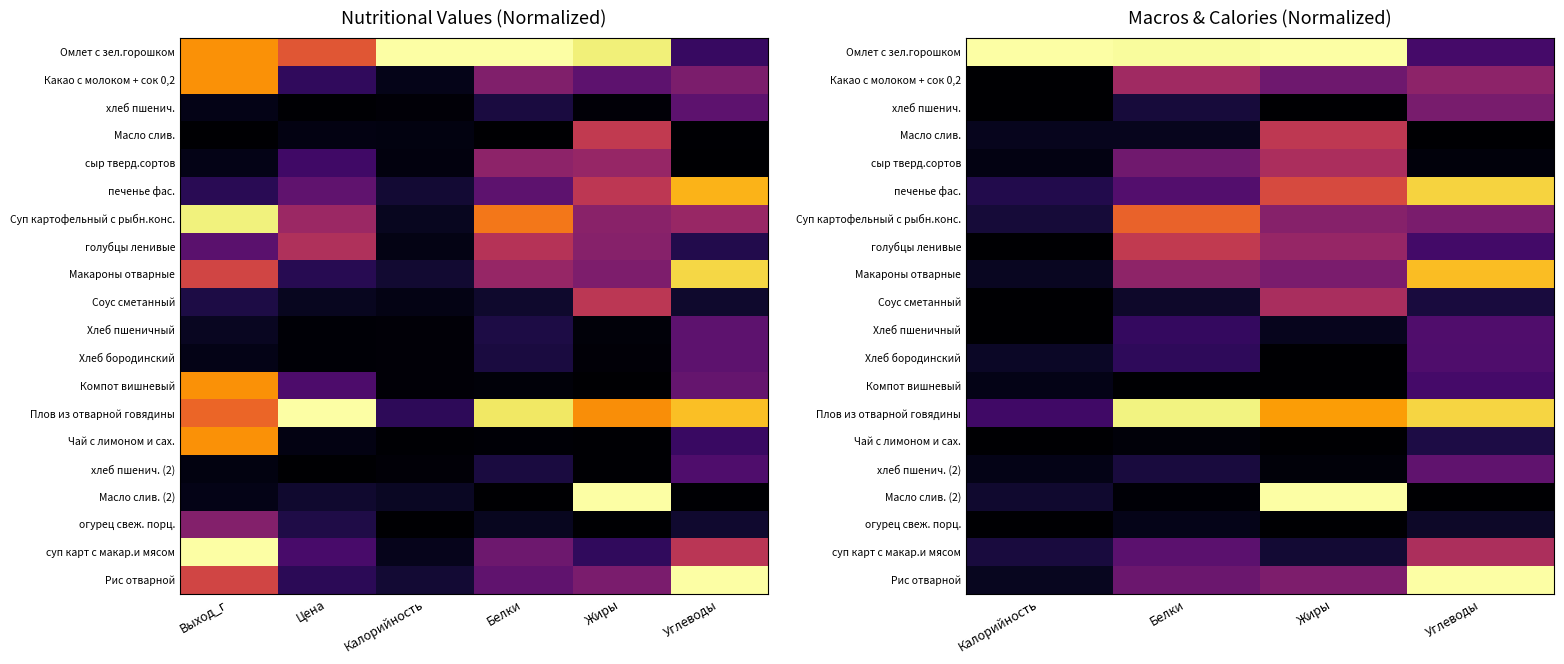

Which series has the largest range (max minus min)?

Масло слив. (2)